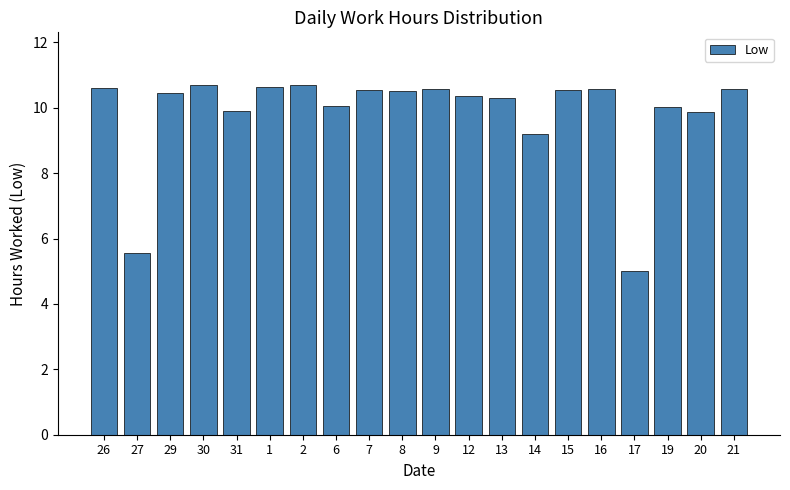

What is the maximum value shown in the chart?

10.7